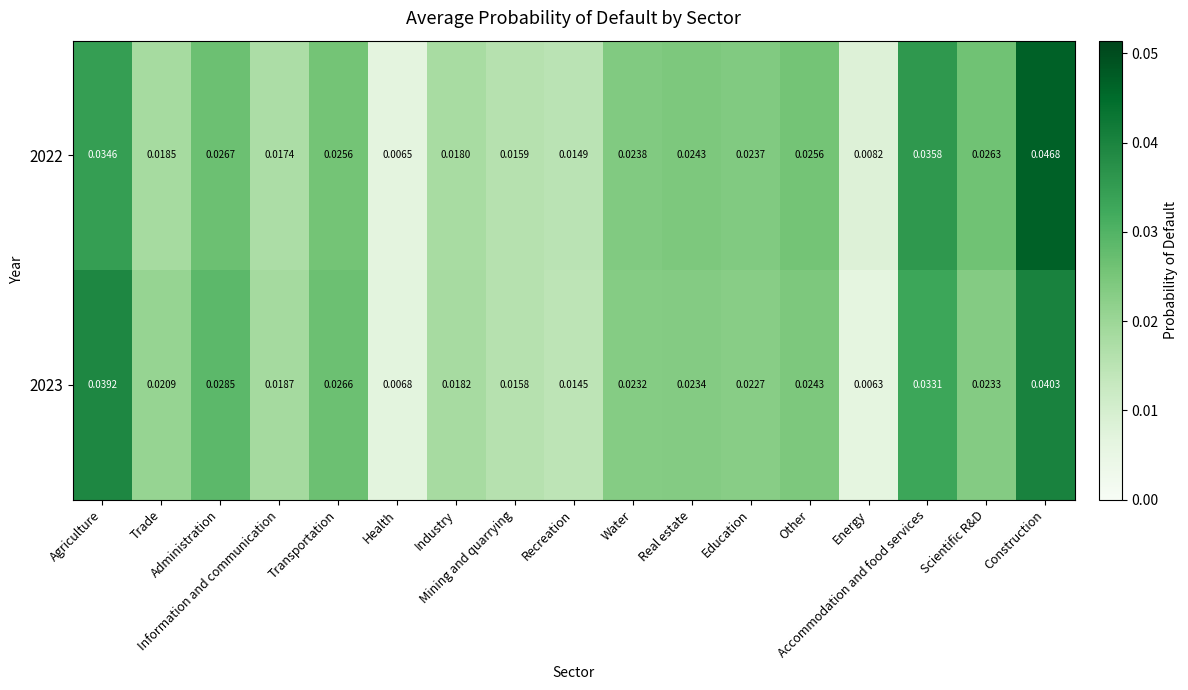

At how many categories does at least one series exceed 0?

17